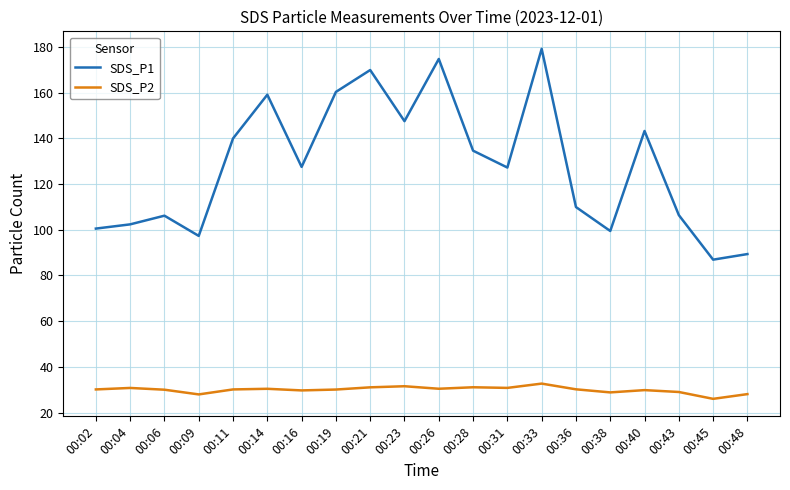

True or false: SDS_P1 and SDS_P2 intersect in this chart.

False